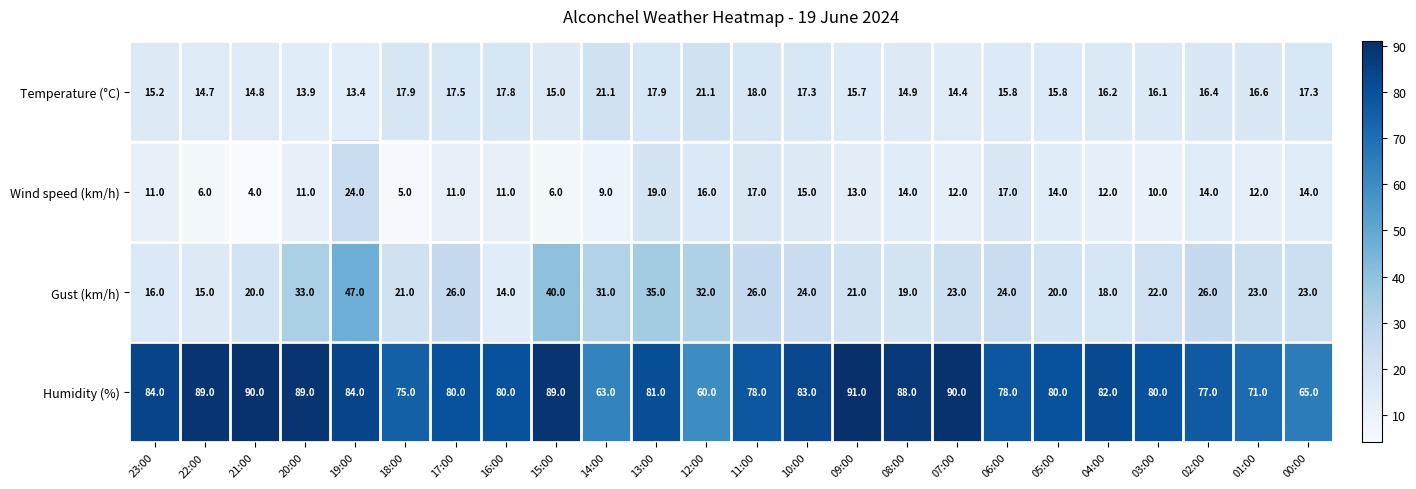

What is the total value across all series at 02:00?

133.4